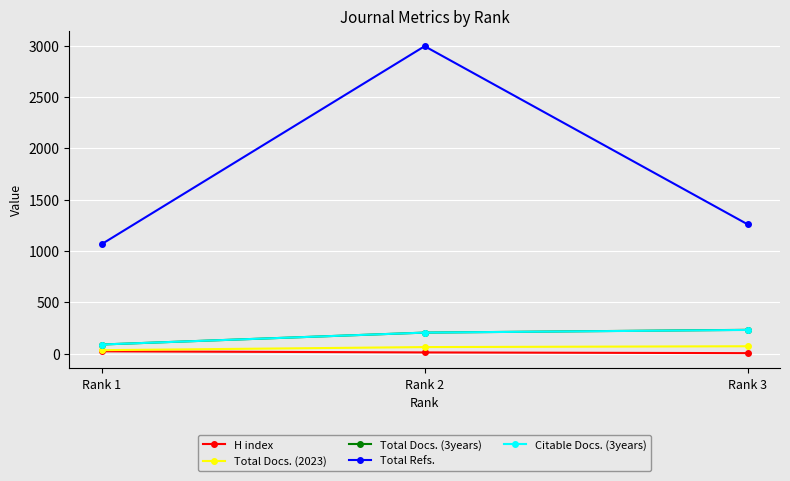

How many data points does each series have?

3